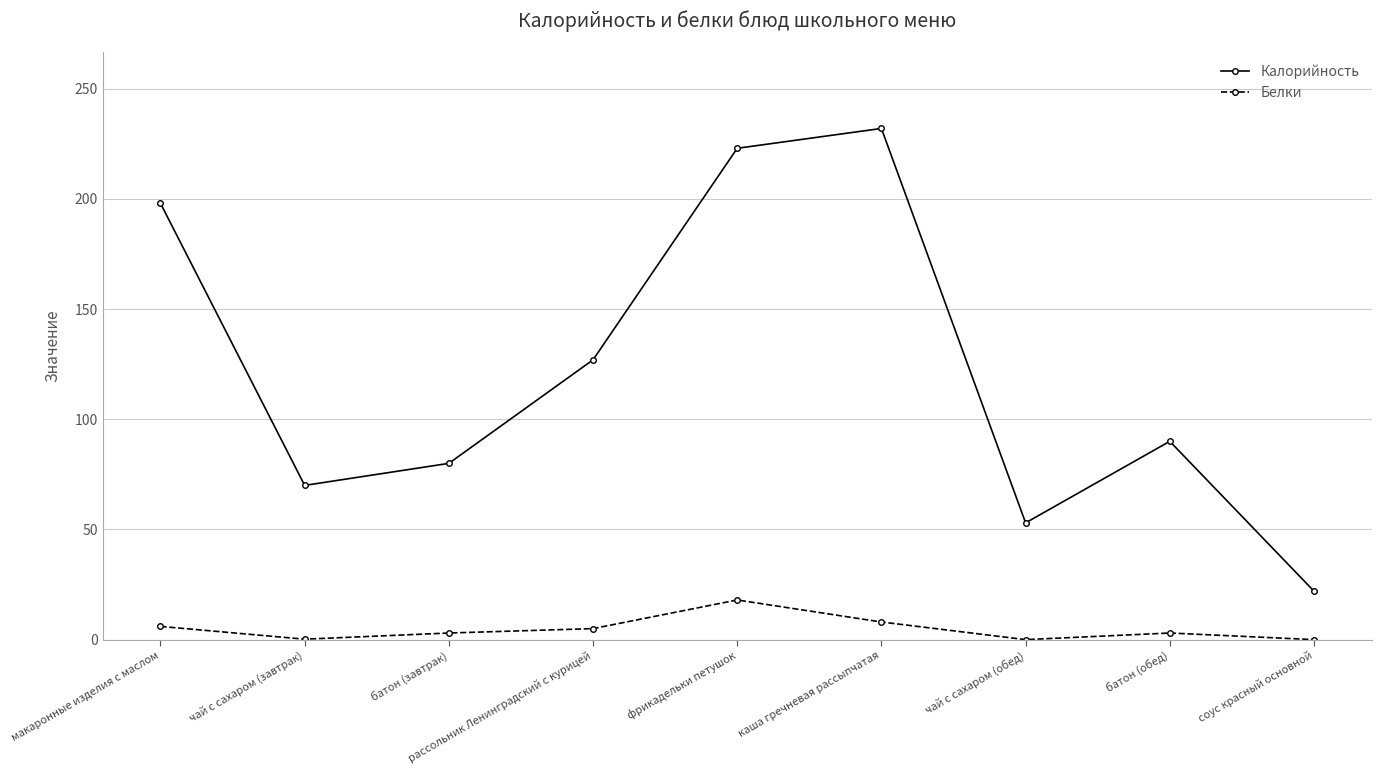

What is the maximum value for Калорийность?

232.0